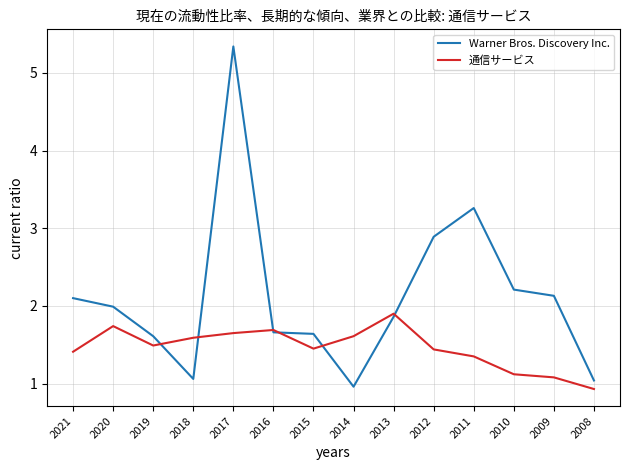

After their last crossing, which series has the higher values: 通信サービス or Warner Bros. Discovery Inc.?

Warner Bros. Discovery Inc.